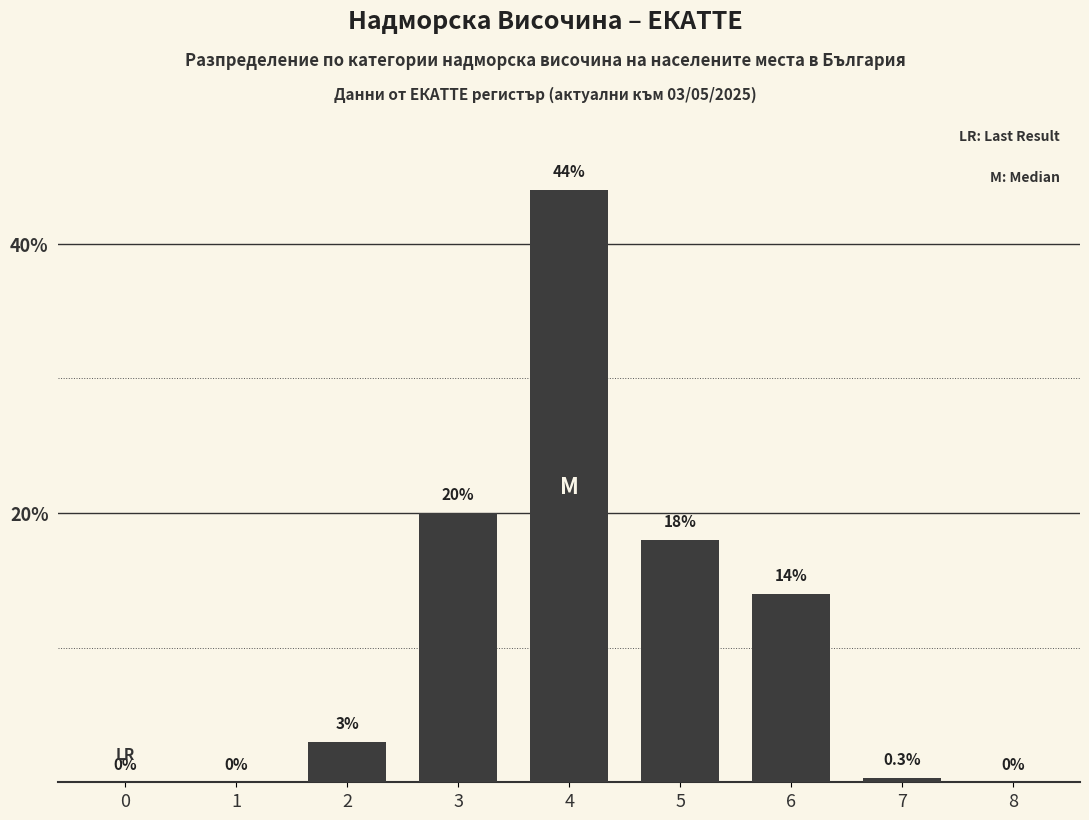

Reading left to right, what are all the values shown in this chart?

0=0.0	1=0.0	2=3.0	3=20.0	4=44.0	5=18.0	6=14.0	7=0.3	8=0.0